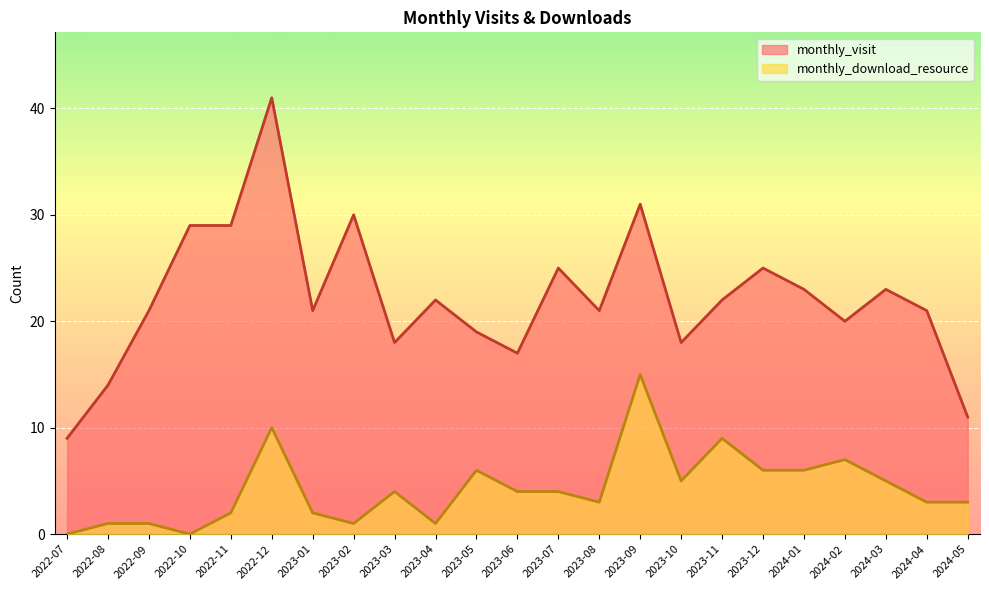

At which category does monthly_visit reach its first local valley?

2023-01